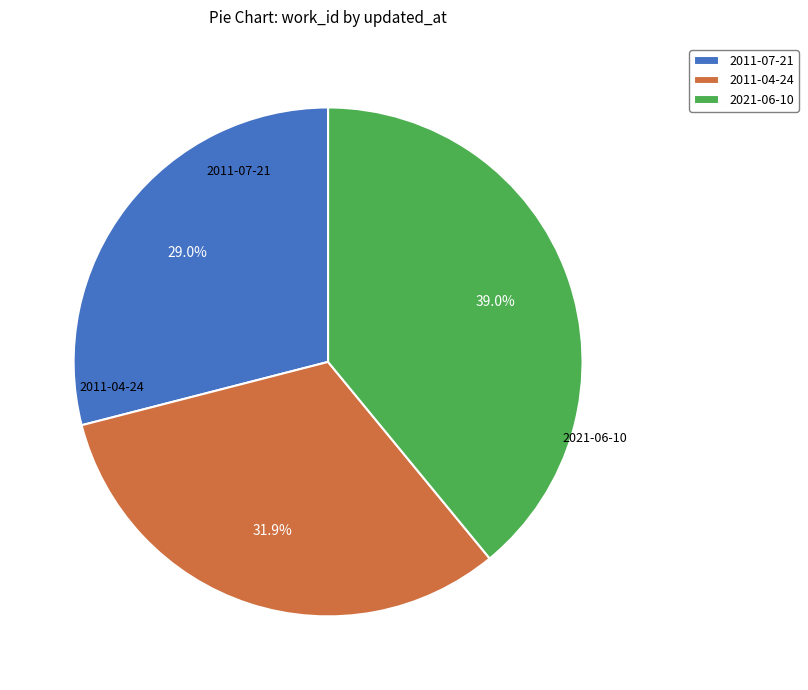

Does 2021-06-10 account for over 50% of the chart?

No